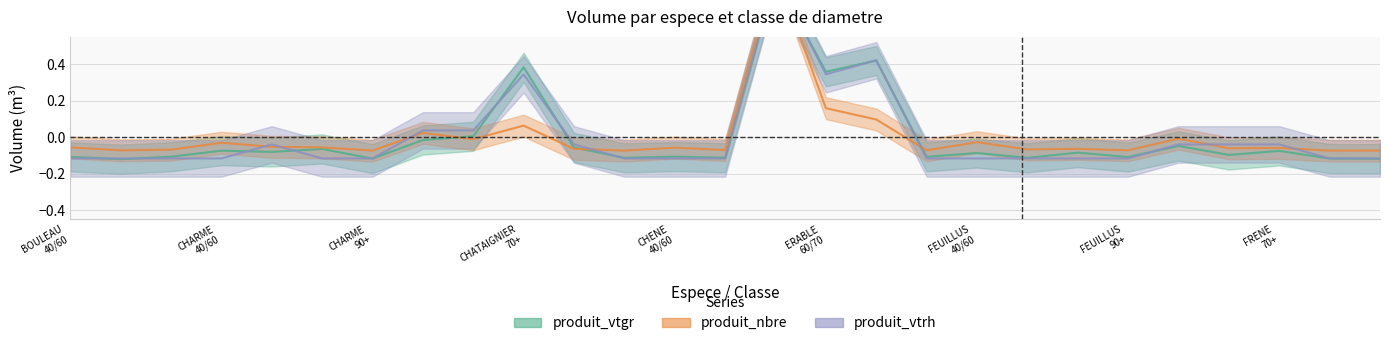

Reading left to right, what are all the values shown in this chart?

produit_vtgr: -0.1	-0.1	-0.1	-0.1	-0.1	-0.1	-0.1	-0.0	0.0	0.4	-0.1	-0.1	-0.1	-0.1	0.9	0.4	0.4	-0.1	-0.1	-0.1	-0.1	-0.1	-0.0	-0.1	-0.1	-0.1	-0.1
produit_nbre: -0.1	-0.1	-0.1	-0.0	-0.1	-0.1	-0.1	0.0	-0.0	0.1	-0.1	-0.1	-0.1	-0.1	0.9	0.2	0.1	-0.1	-0.0	-0.1	-0.1	-0.1	-0.0	-0.1	-0.1	-0.1	-0.1
produit_vtrh: -0.1	-0.1	-0.1	-0.1	-0.0	-0.1	-0.1	0.0	0.0	0.3	-0.0	-0.1	-0.1	-0.1	0.9	0.3	0.4	-0.1	-0.1	-0.1	-0.1	-0.1	-0.0	-0.0	-0.0	-0.1	-0.1